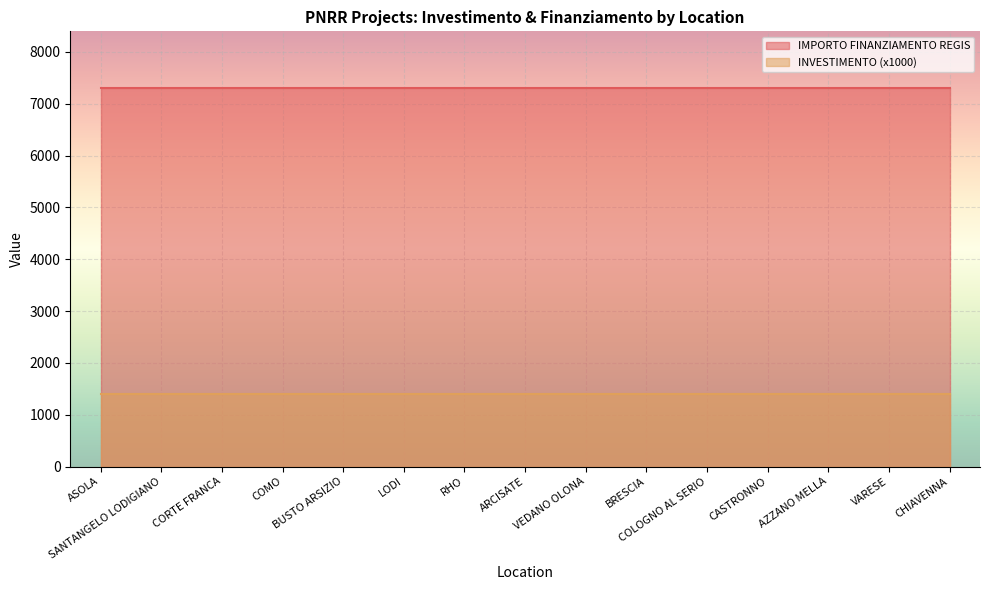

Which series has the largest range (max minus min)?

INVESTIMENTO